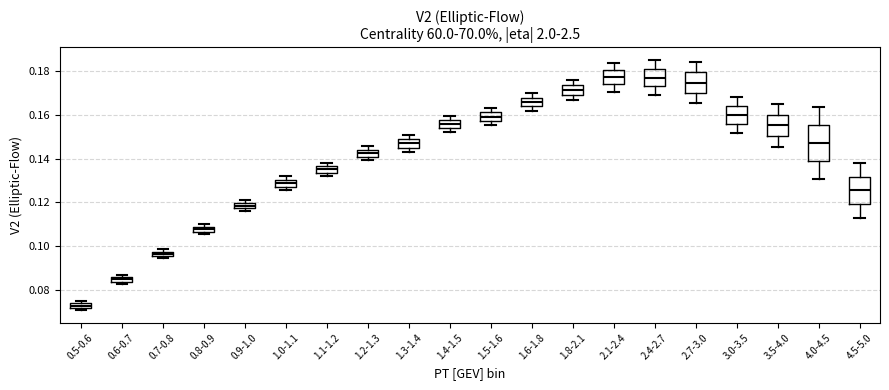

Comparing the boxes themselves (not the whiskers), which one is the tallest?

4.0-4.5